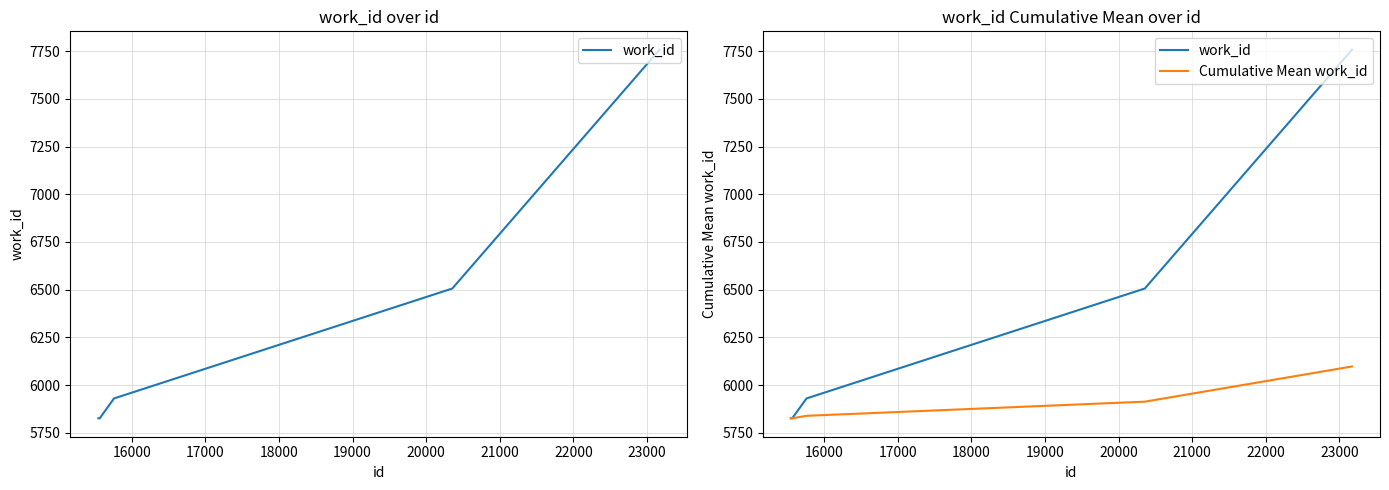

Which series has the largest range (max minus min)?

work_id